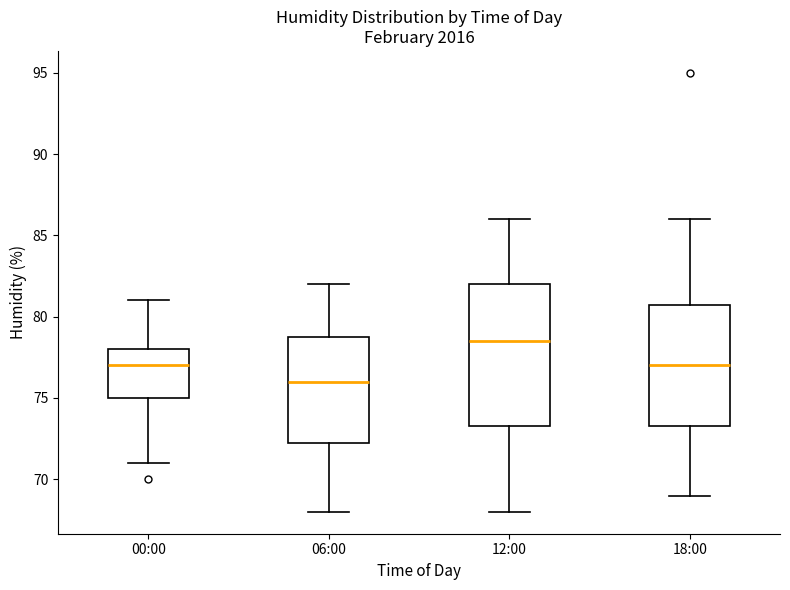

Reading left to right, read every box against the y-axis: the position of its median line, the range the box covers, and the ends of its whiskers. The values are not printed on the chart, so give them approximately, as read against the axis.

00:00: median 77.0, box 75.0 to 78.0, whiskers 71.0 to 81.0
06:00: median 76.0, box 72.5 to 79.0, whiskers 68.0 to 82.0
12:00: median 78.5, box 73.5 to 82.0, whiskers 68.0 to 86.0
18:00: median 77.0, box 73.5 to 81.0, whiskers 69.0 to 86.0